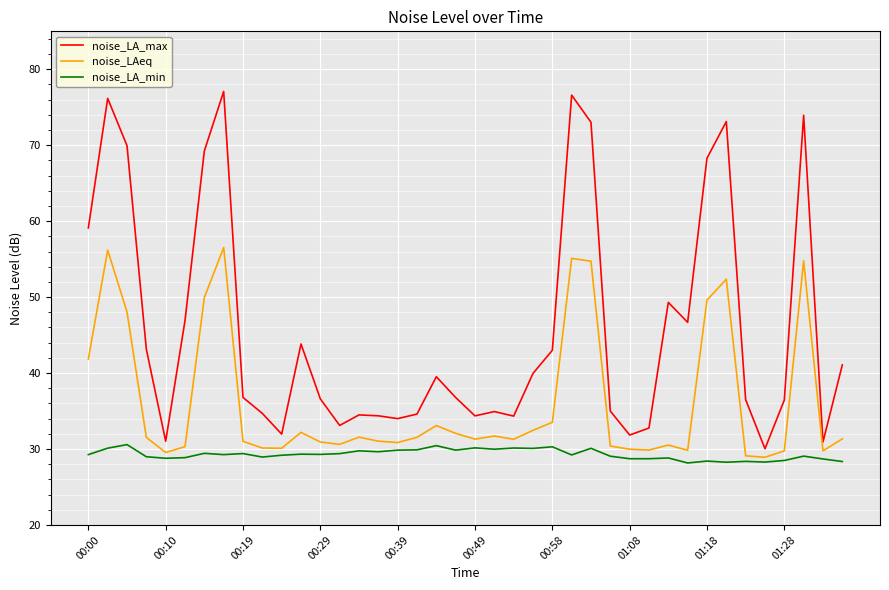

True or false: noise_LA_max and noise_LA_min cross at least once.

False